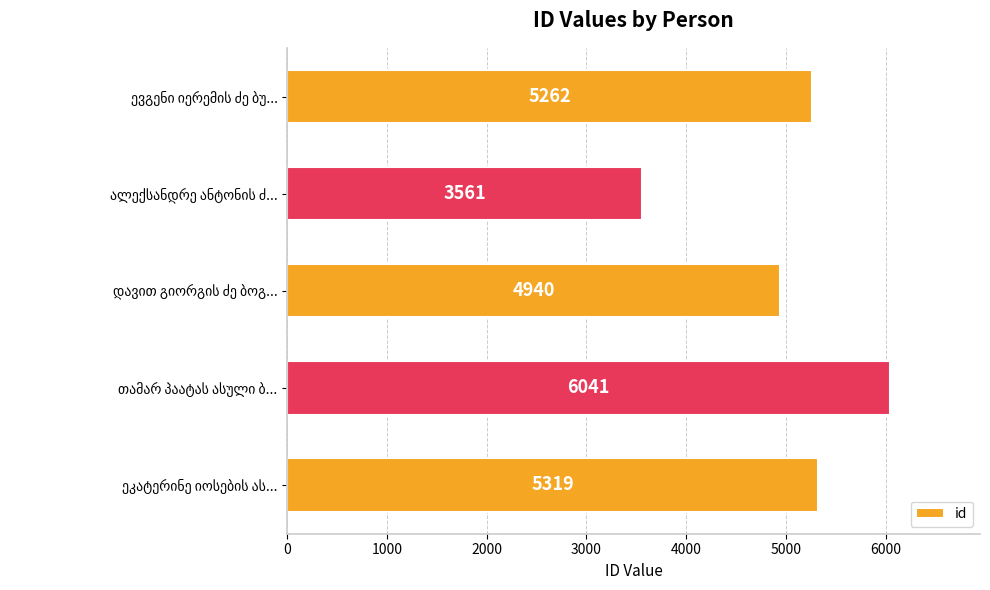

What is the value of the 3rd bar from the top?

4940